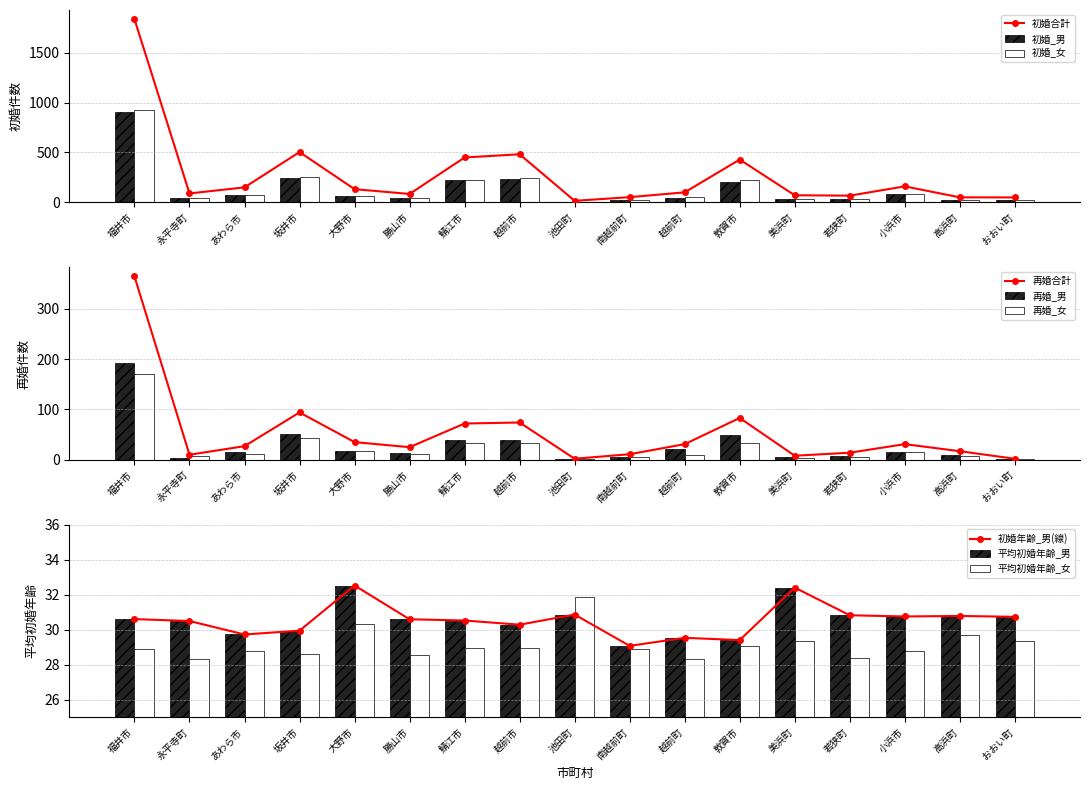

What is the sum of the 平均初婚年齢_女 values at 敦賀市 and あわら市?

57.8